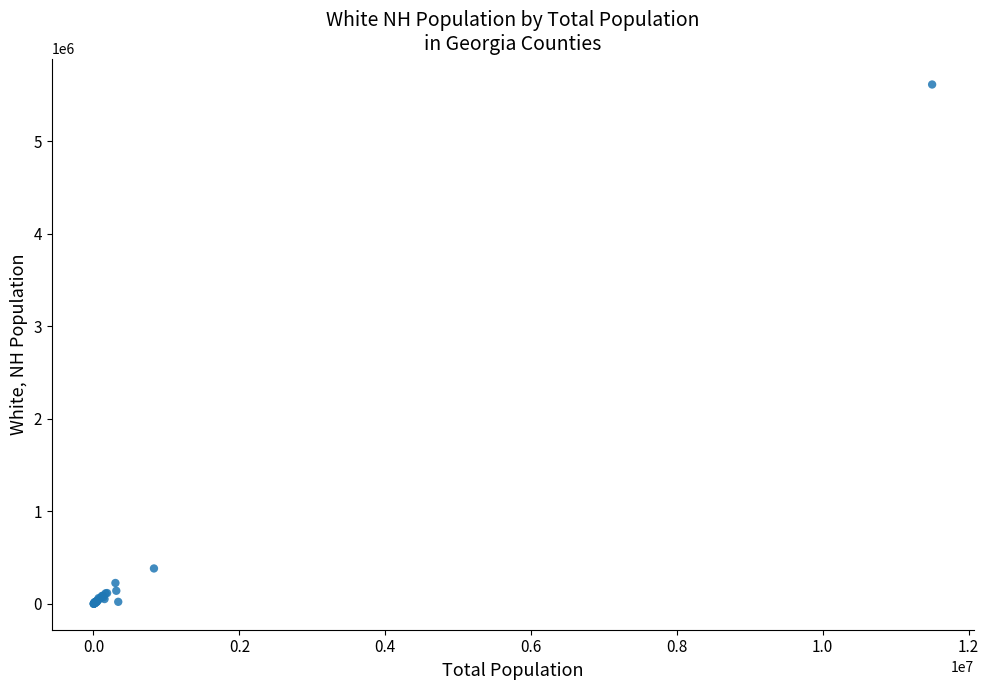

What Y value in the scatter plot is closest to 2806870?

382429